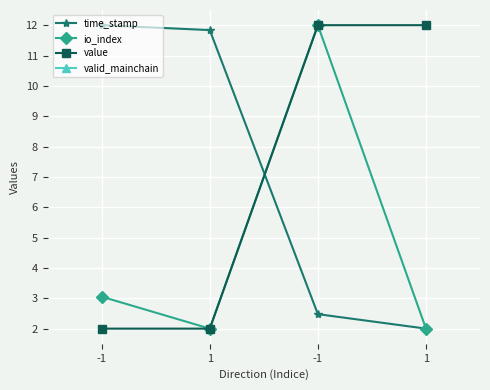

What is the average value of the value series?

7.0